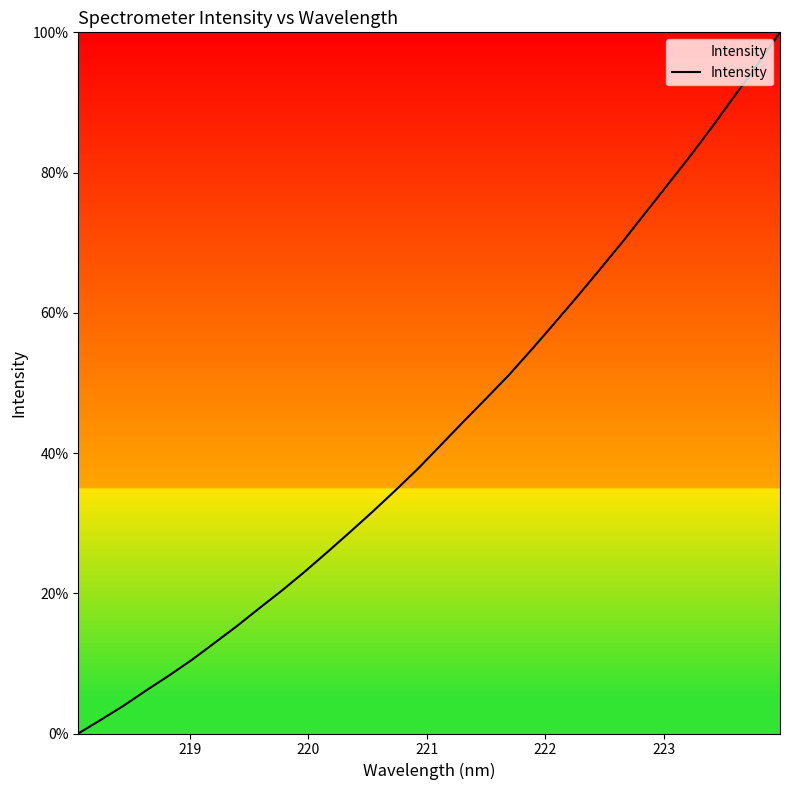

What is the difference between the maximum and minimum values?

100.0